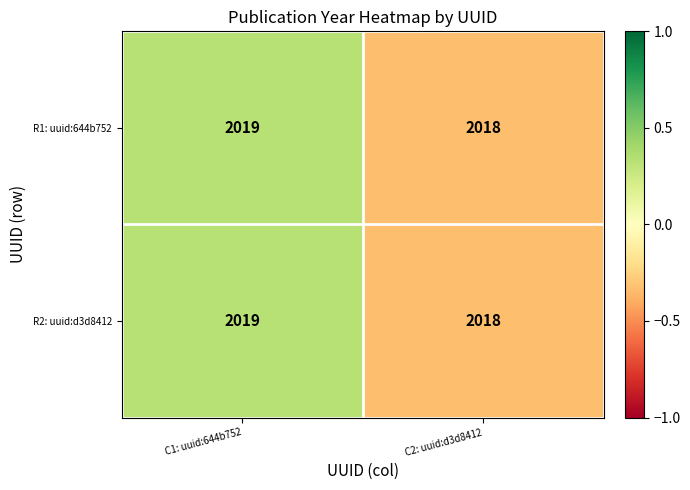

What is the approximate value of R2: uuid:d3d8412 at C2: uuid:d3d8412?

2018